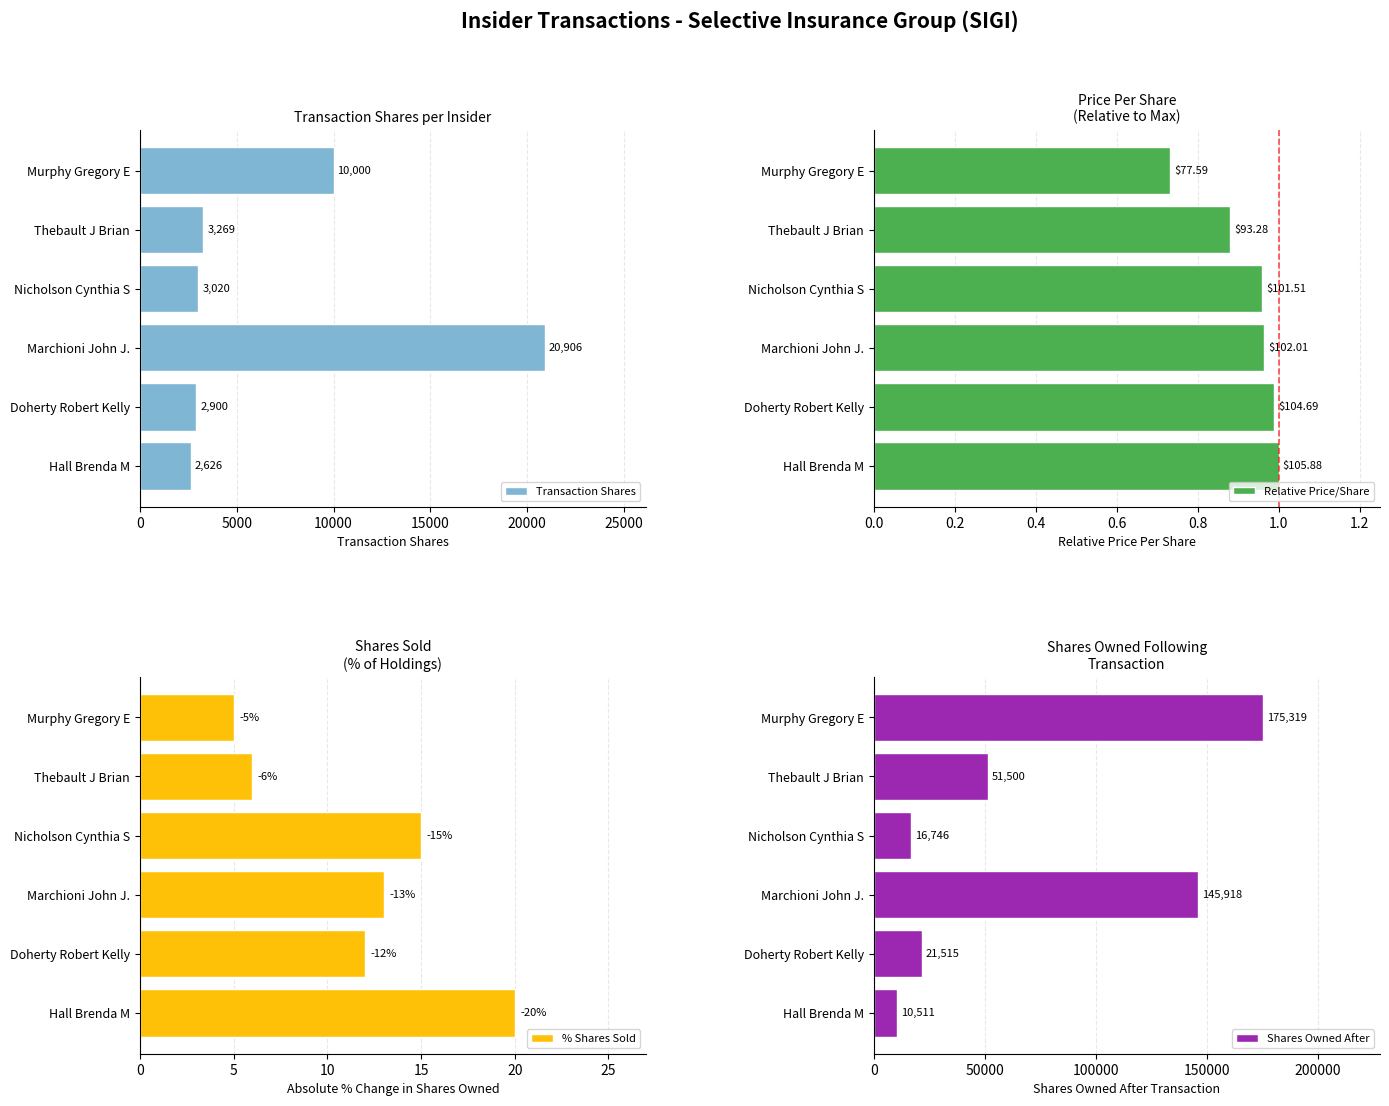

What is the difference between the second highest and second lowest values in the Transaction Shares series?

7100